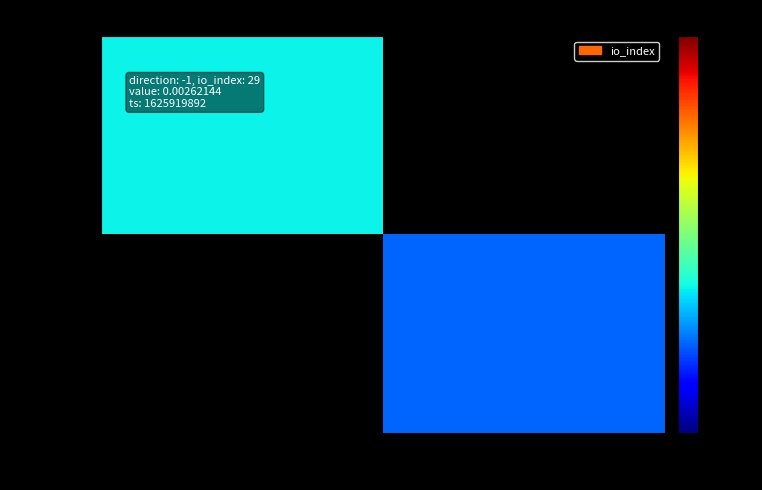

List the series in order of their peak value, lowest first.

a0b72530…, de2a27e3…